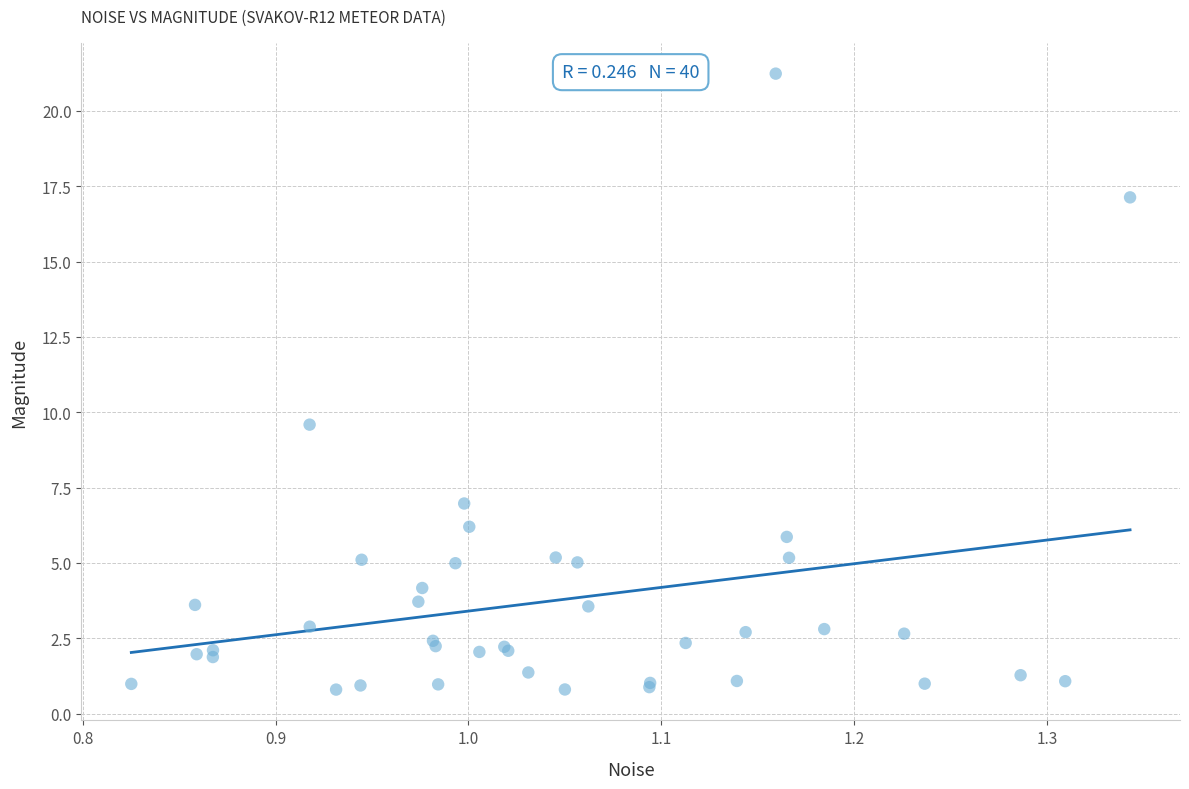

What Y value in the scatter plot is closest to 11?

9.6